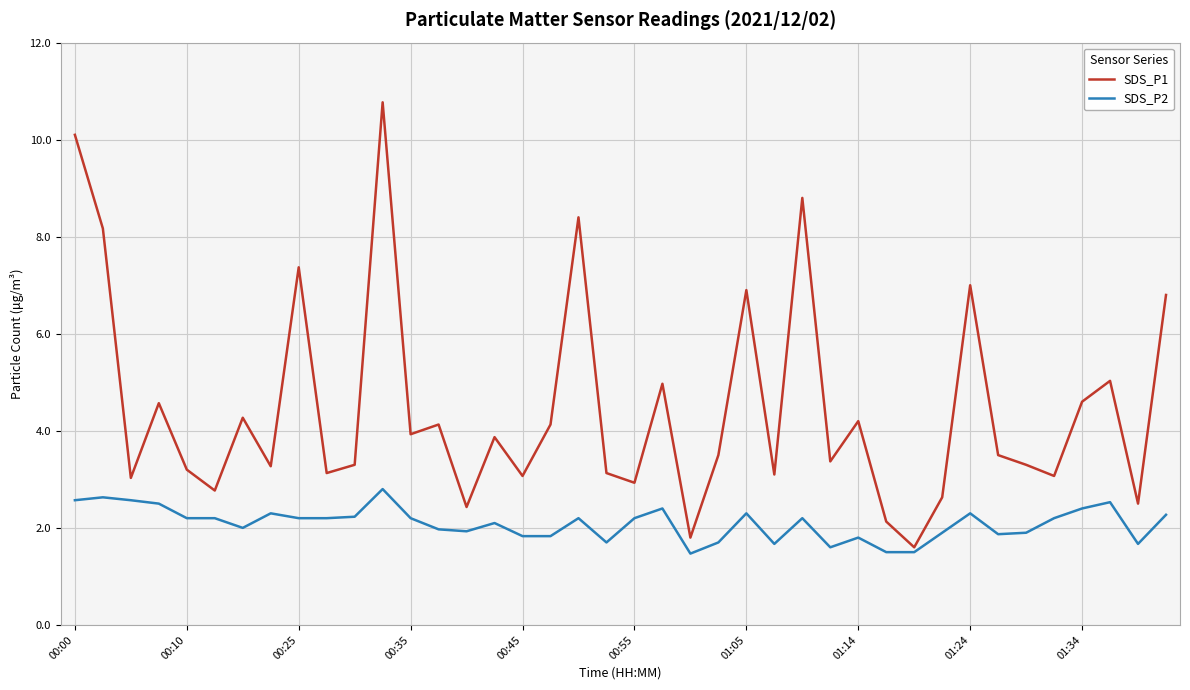

What is the greatest value displayed?

10.8